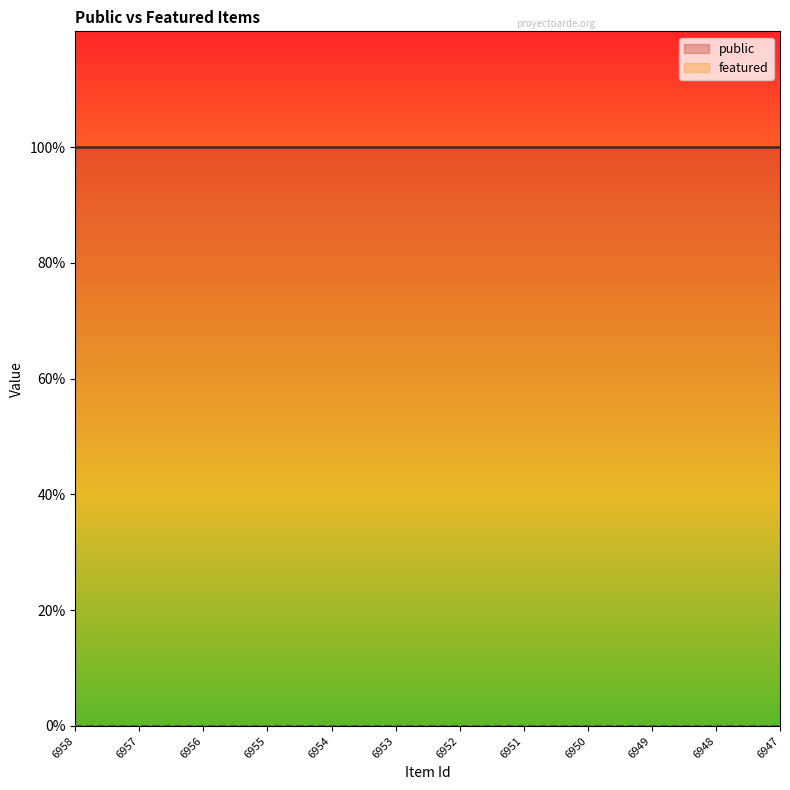

Rank the series at 6956 from lowest to highest value.

featured, public